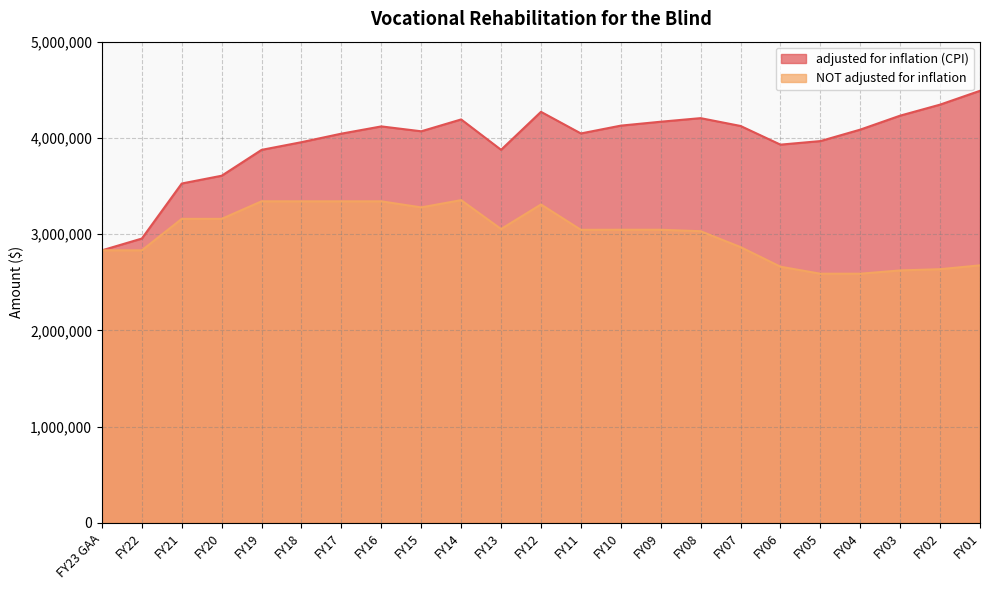

Reading left to right, what are all the values shown in this chart?

adjusted for inflation (CPI): 2831545	2954044	3526096	3606808	3875602	3955516	4044186	4119425	4068701	4191948	3876288	4270828	4046155	4127480	4168105	4205279	4124013	3929948	3966835	4086020	4231357	4345712	4489602
NOT adjusted for inflation: 2831545	2831545	3158520	3158520	3341100	3340735	3340735	3340735	3277821	3353118	3053118	3308118	3044673	3045455	3045455	3030179	2865326	2661326	2588521	2588521	2622740	2635560	2675450